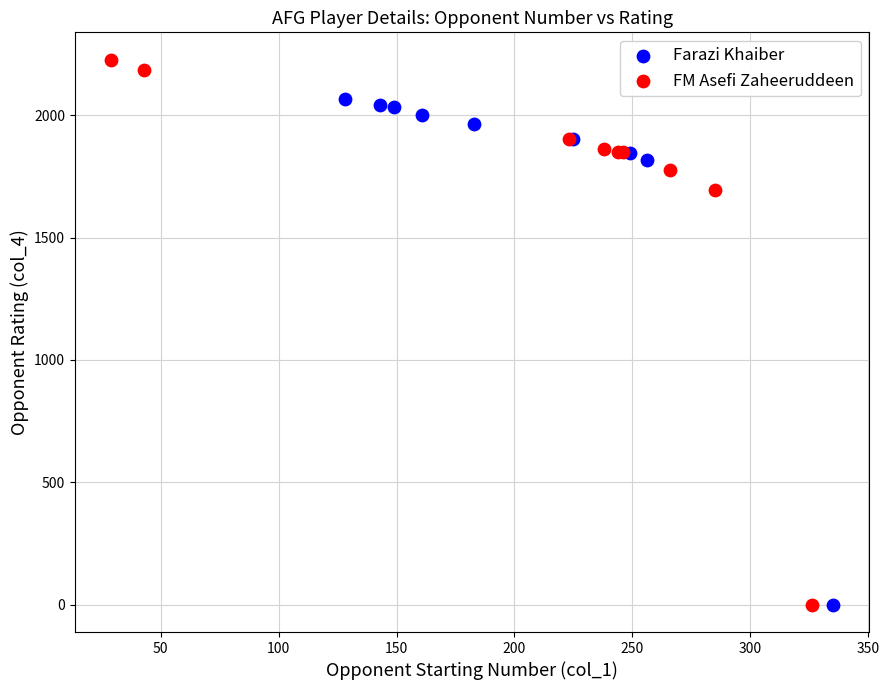

Which series reaches the maximum Y coordinate?

FM Asefi Zaheeruddeen